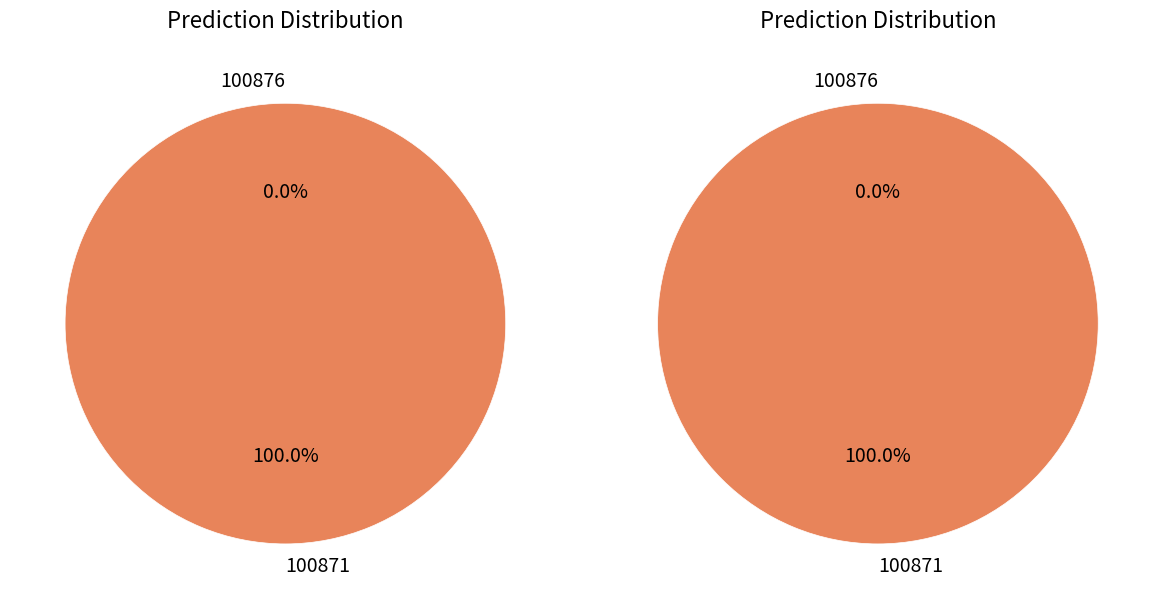

Is there any slice that represents more than half of the pie?

Yes